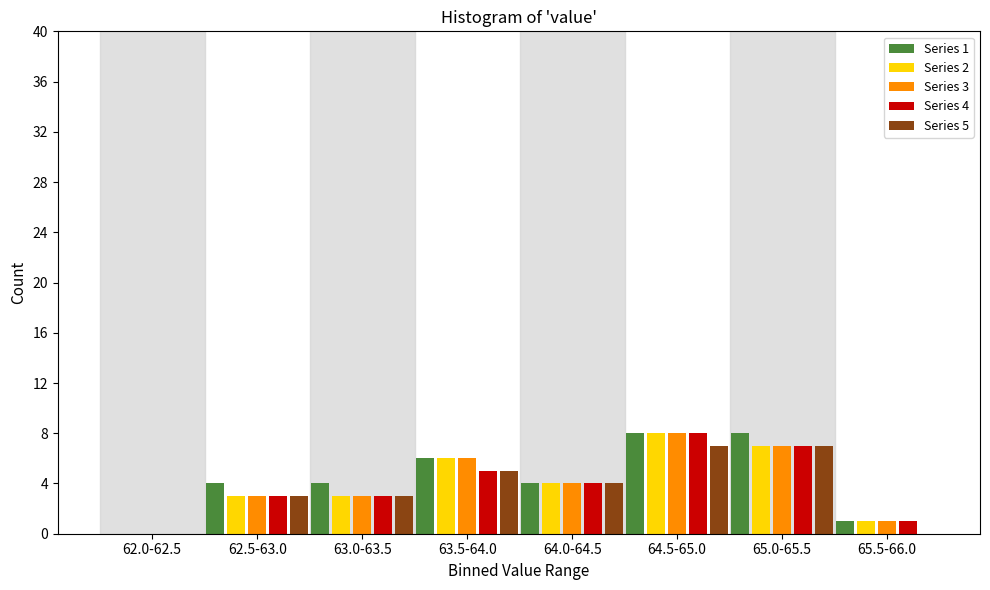

What is the total value across all series at 65.0-65.5?

36